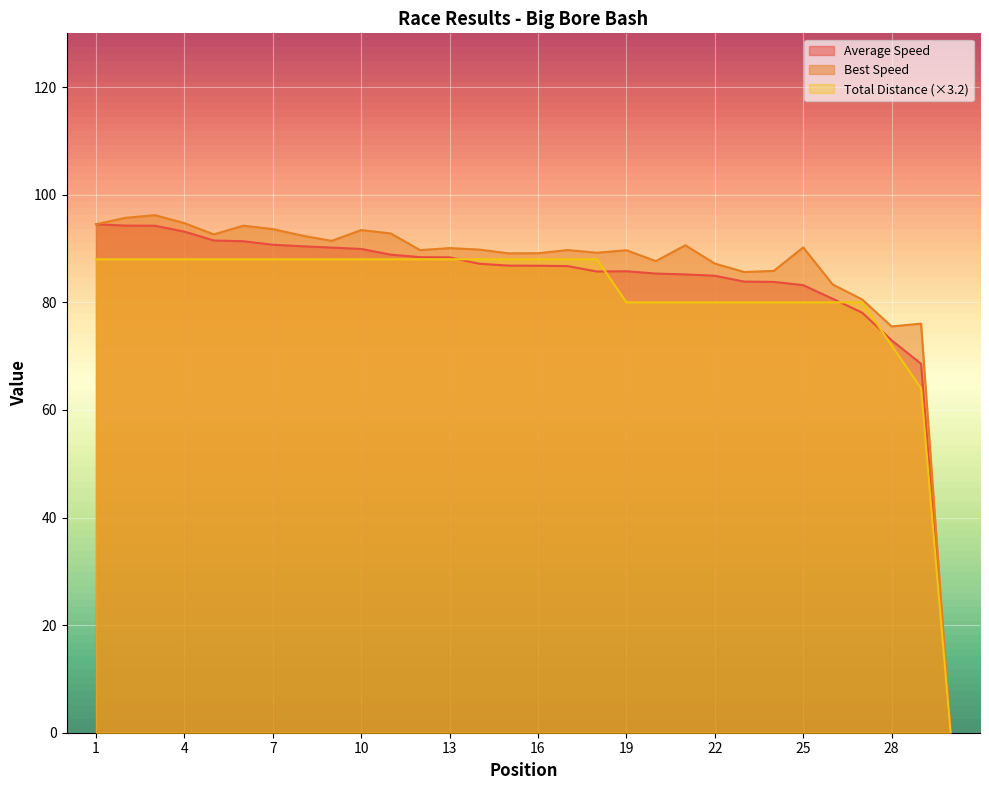

Reading left to right, transcribe all the data shown in this chart.

Total Laps: 1=88.0	2=88.0	3=88.0	4=88.0	5=88.0	6=88.0	7=88.0	8=88.0	9=88.0	10=88.0	11=88.0	12=88.0	13=88.0	14=88.0	15=88.0	16=88.0	17=88.0	18=88.0	19=80.0	20=80.0	21=80.0	22=80.0	23=80.0	24=80.0	25=80.0	26=80.0	27=80.0	28=72.0	29=64.0	30=0.0
Best Speed: 1=94.5	2=95.7	3=96.2	4=94.7	5=92.6	6=94.3	7=93.6	8=92.4	9=91.4	10=93.4	11=92.8	12=89.7	13=90.1	14=89.8	15=89.1	16=89.1	17=89.7	18=89.2	19=89.7	20=87.7	21=90.6	22=87.2	23=85.6	24=85.8	25=90.2	26=83.3	27=80.5	28=75.5	29=76.0	30=0.0
Average Speed: 1=94.5	2=94.3	3=94.2	4=93.1	5=91.5	6=91.4	7=90.7	8=90.4	9=90.2	10=89.9	11=88.9	12=88.4	13=88.4	14=87.2	15=86.8	16=86.8	17=86.7	18=85.7	19=85.8	20=85.3	21=85.2	22=84.9	23=83.9	24=83.8	25=83.2	26=80.7	27=78.1	28=73.0	29=68.6	30=0.0